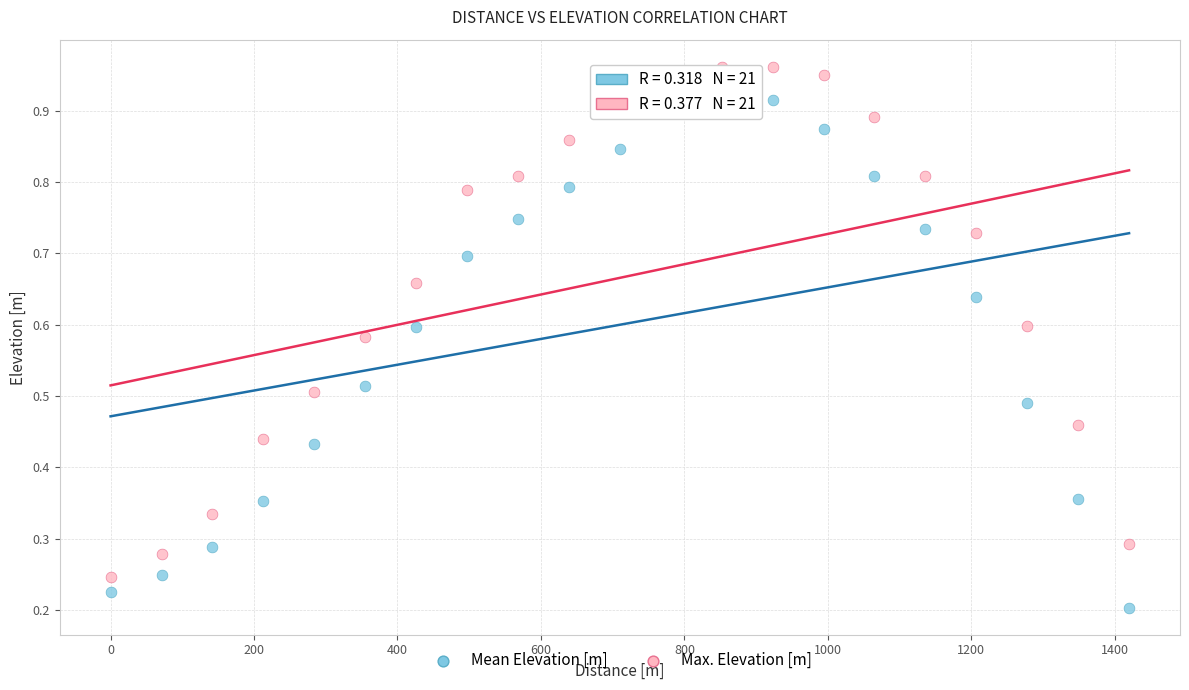

Which series reaches the minimum Y coordinate?

Mean Elevation [m]